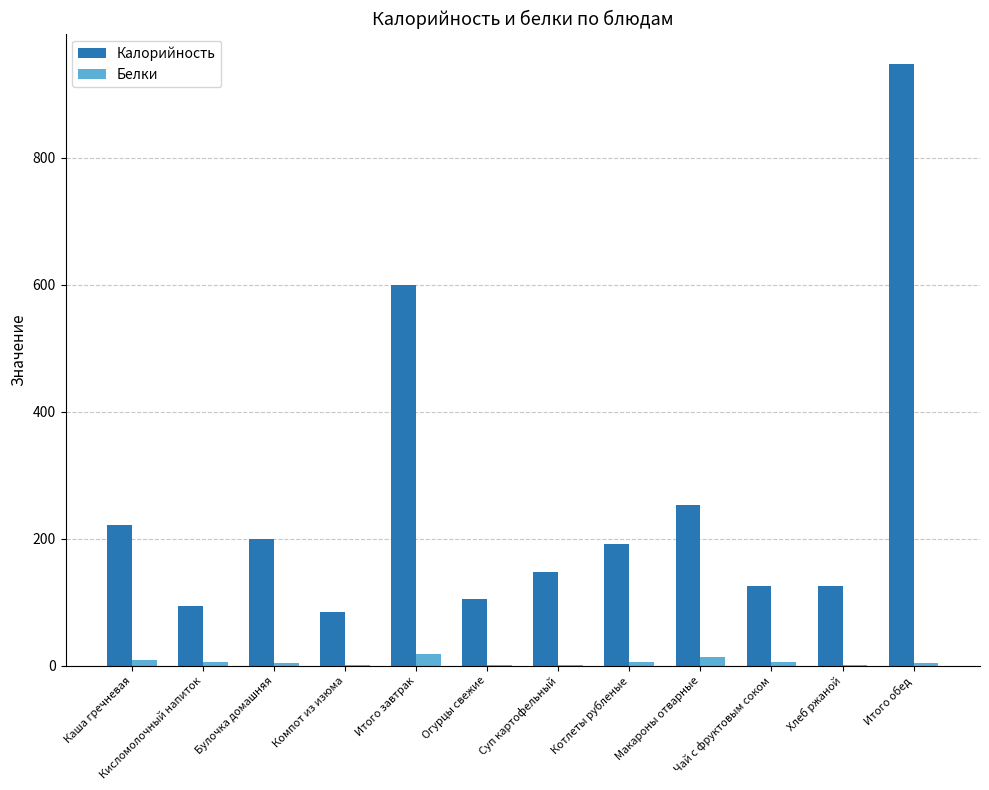

At which category does the chart reach its peak across all series?

Итого обед